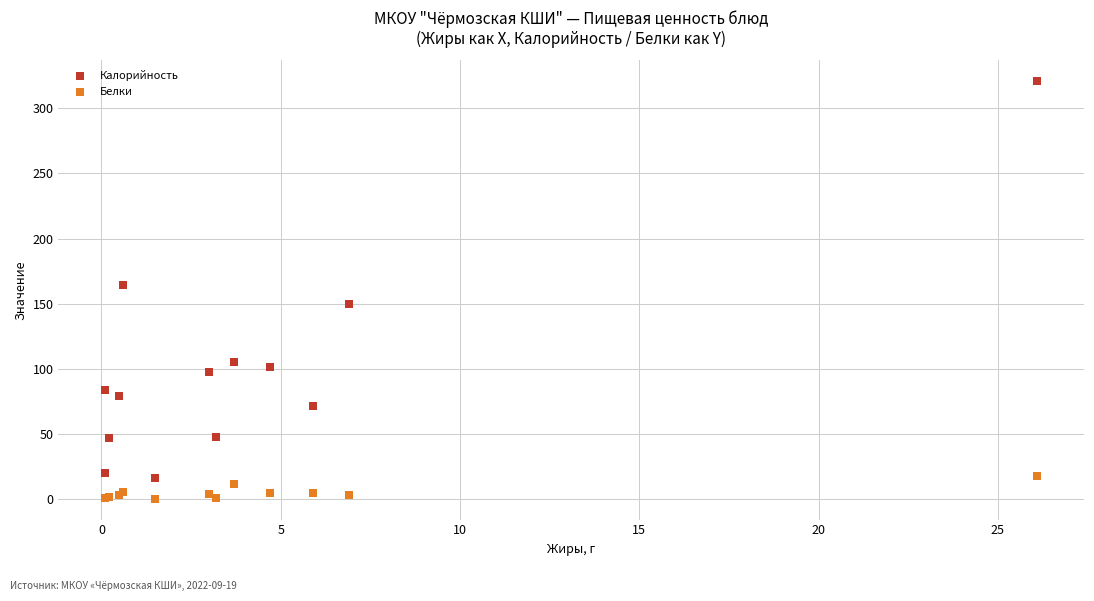

Which series has the largest Y range (max minus min)?

Калорийность